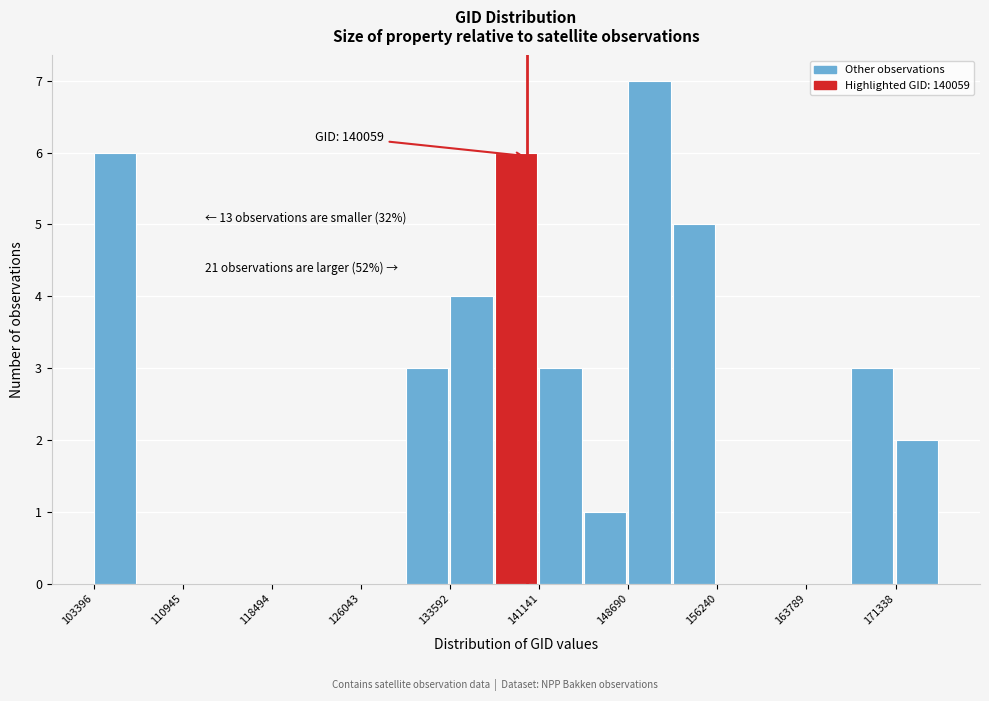

Read against the x-axis, roughly where is the centre of the tallest bar?

150000